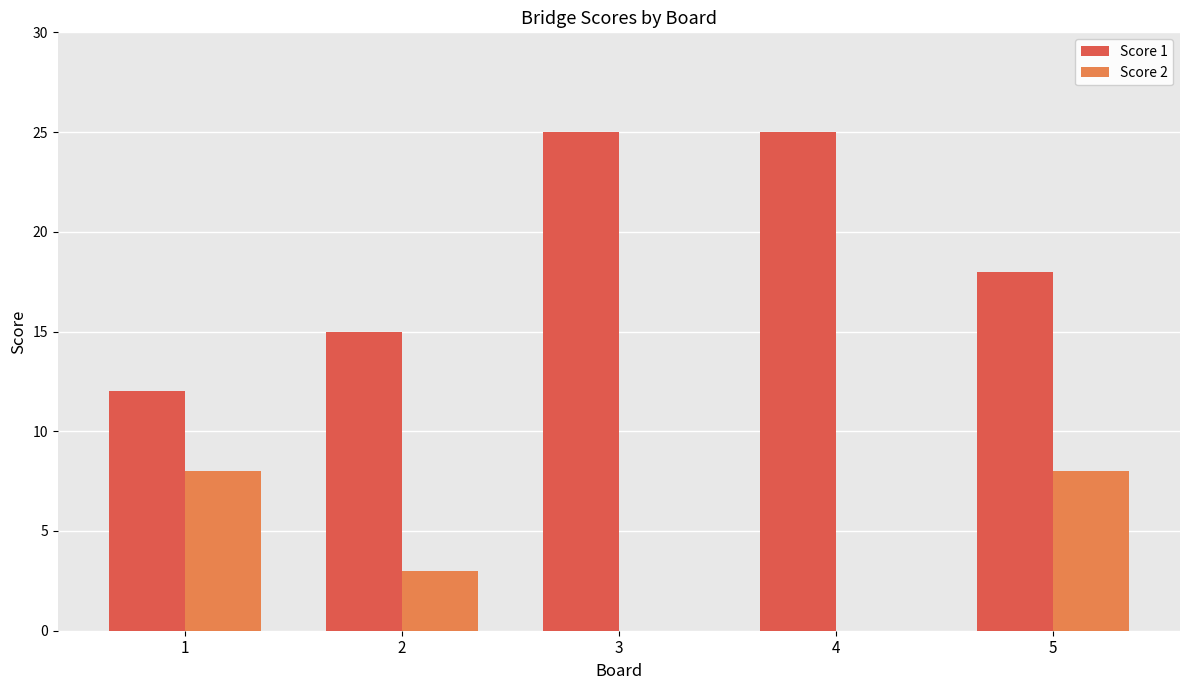

Between 2 and 5, which series saw the biggest shift?

Score 2